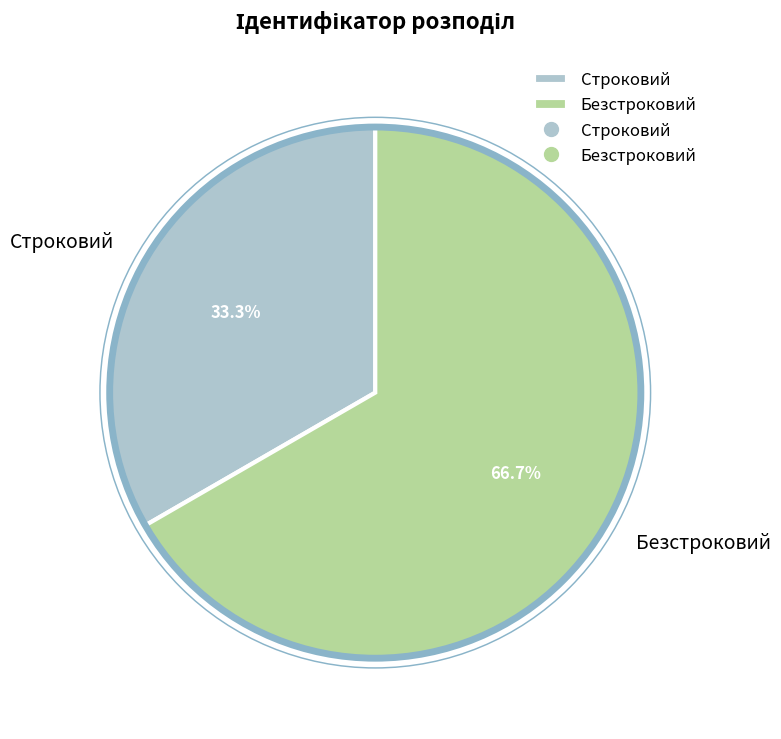

To the nearest percent, what is the difference between the largest and smallest slice percentages?

33%